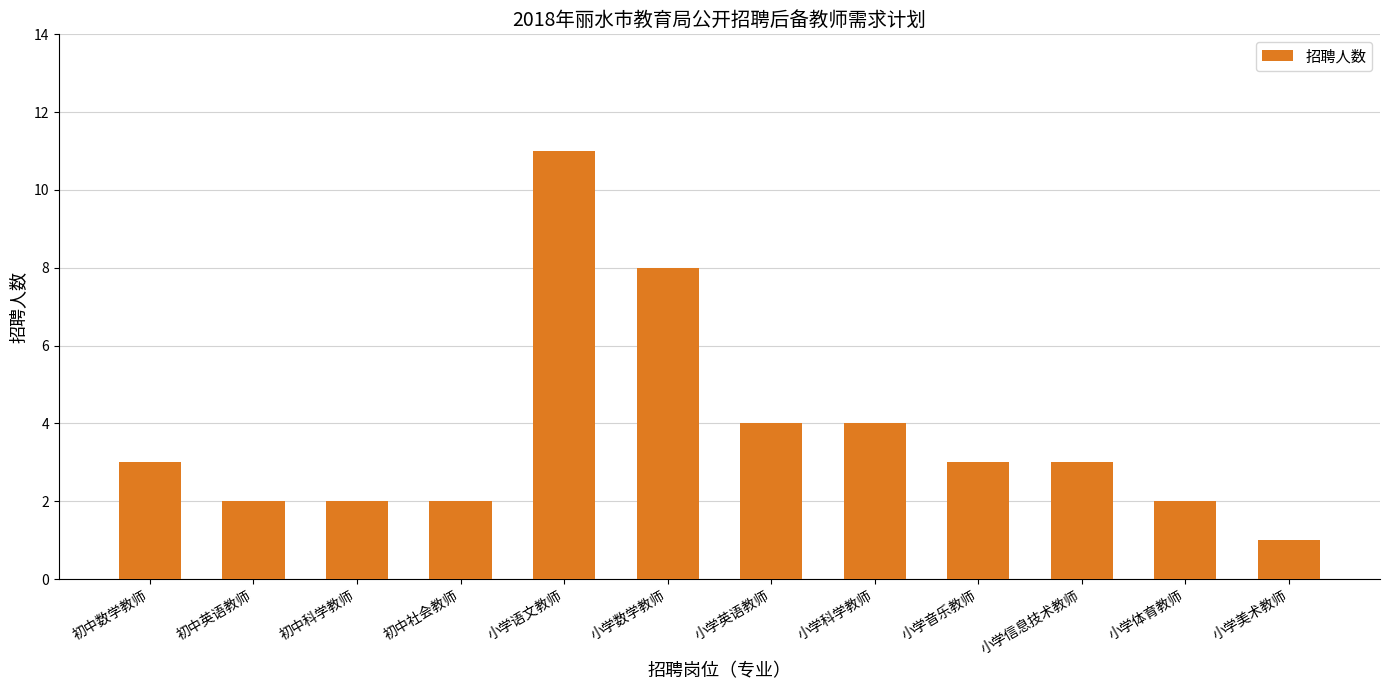

True or false: the data shows 4 at 小学信息技术教师.

False